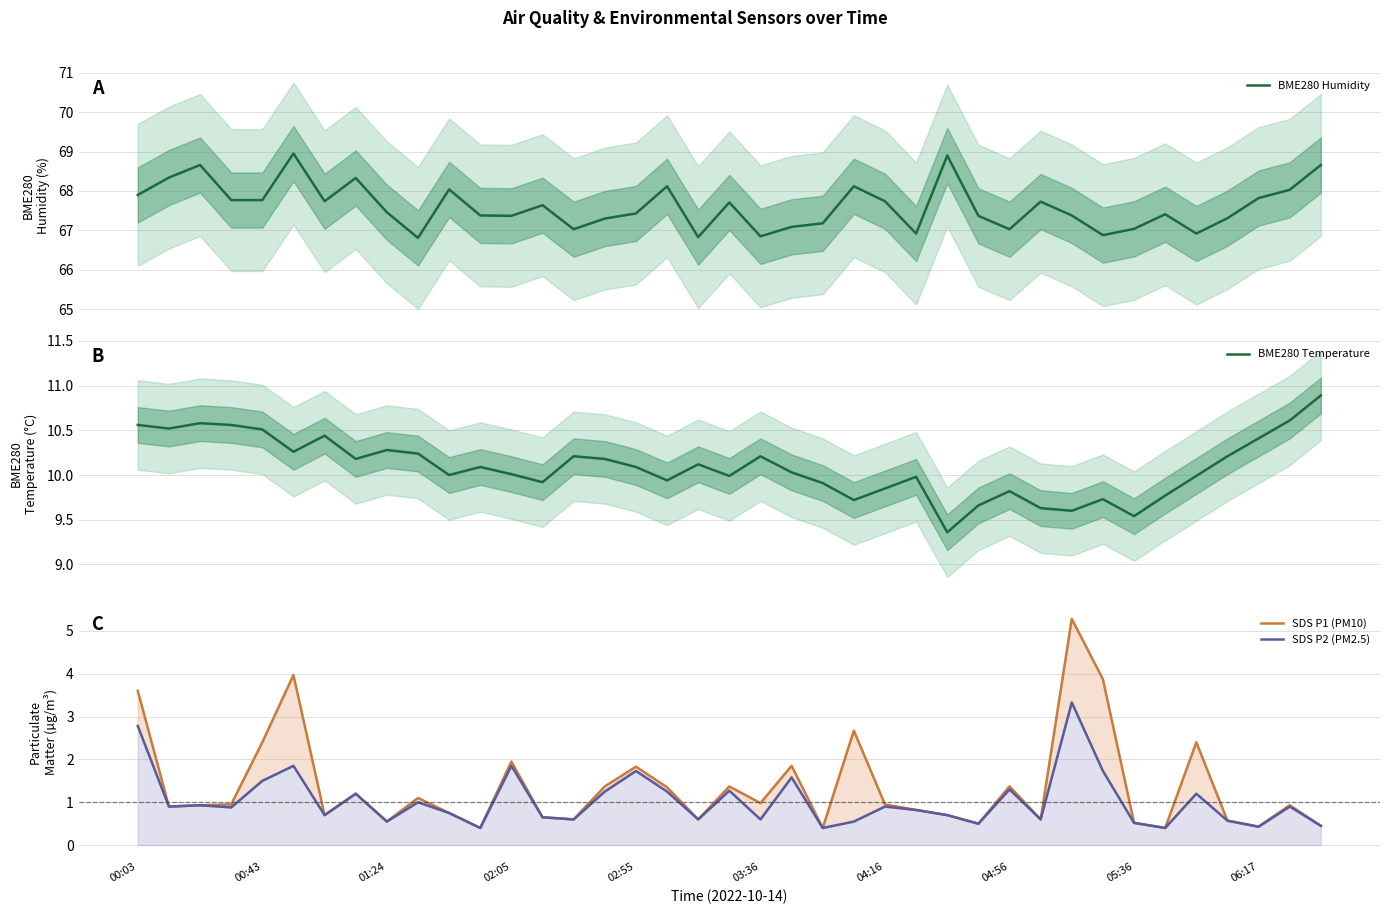

What is the lowest value of the BME280 Humidity series?

66.8